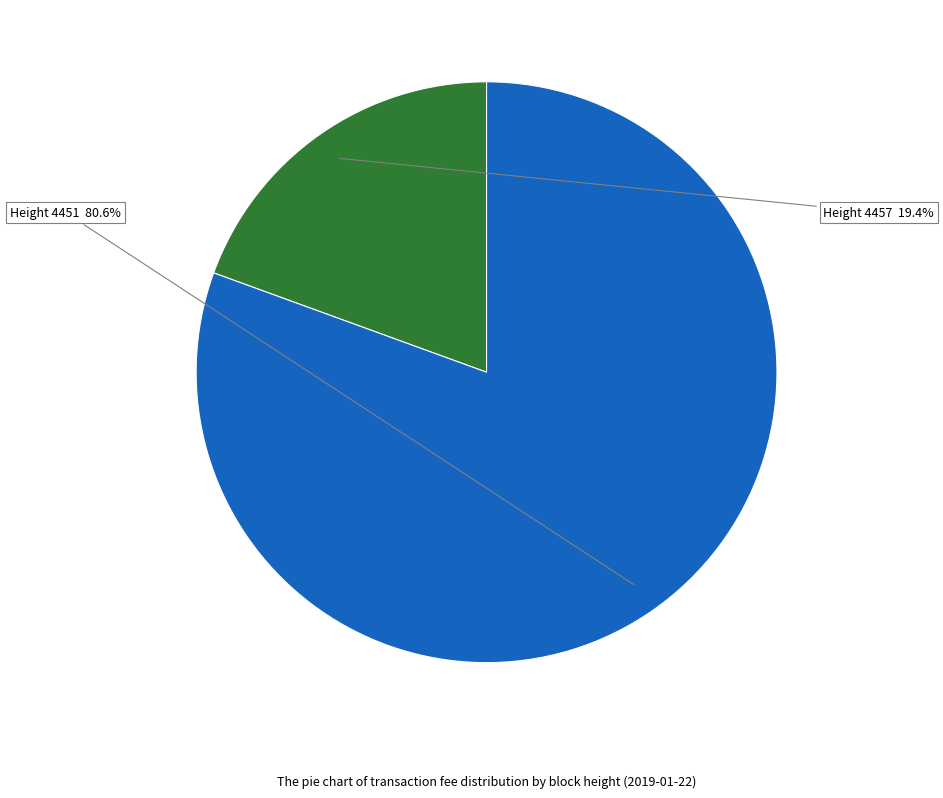

How many slices are in this pie chart?

2